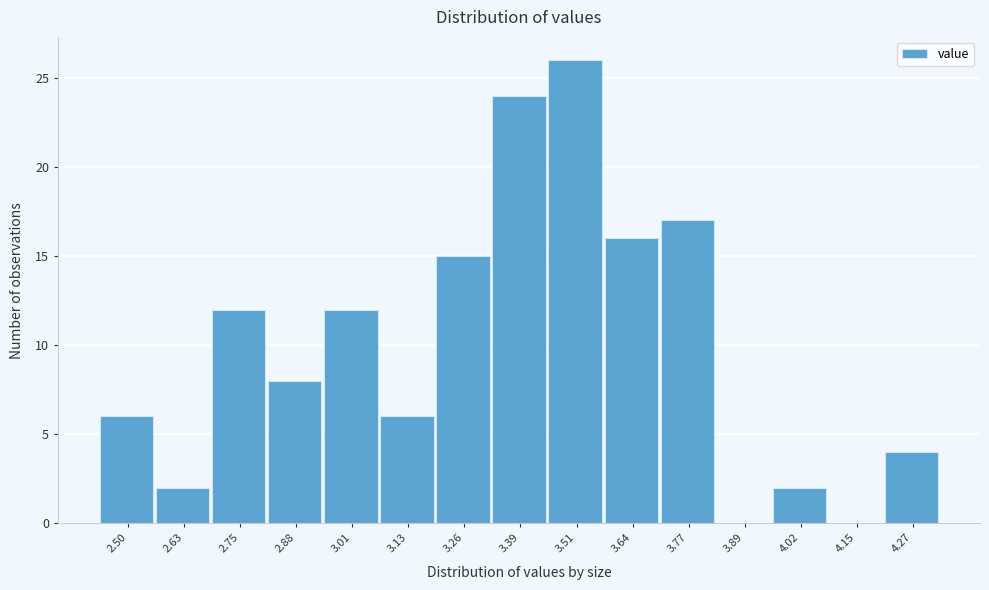

Reading left to right, list all the values displayed in this chart.

2.50=6	2.63=2	2.75=12	2.88=8	3.01=12	3.13=6	3.26=15	3.39=24	3.51=26	3.64=16	3.77=17	3.89=0	4.02=2	4.15=0	4.27=4